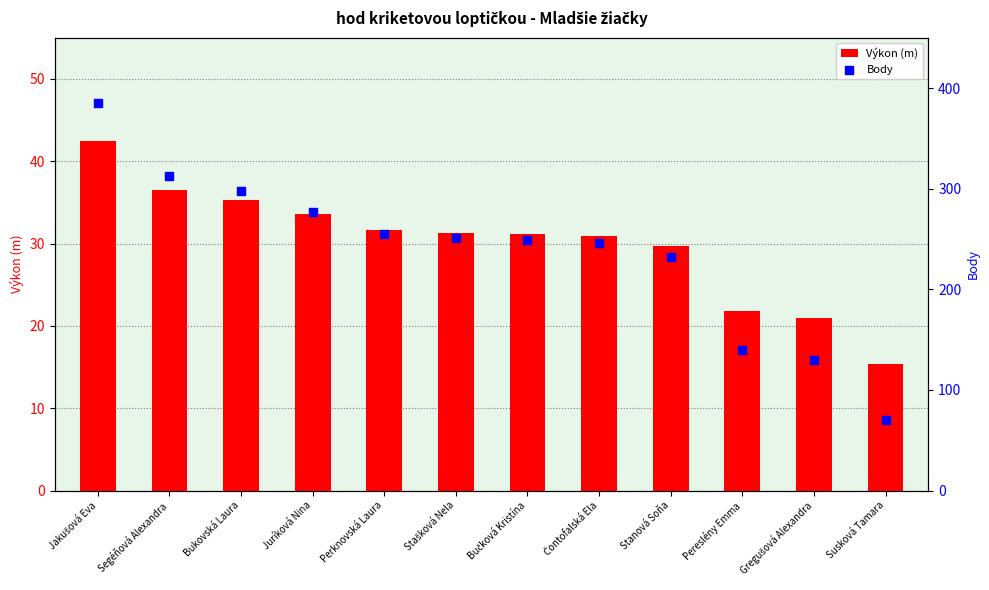

Which series has the largest total across all categories?

Body